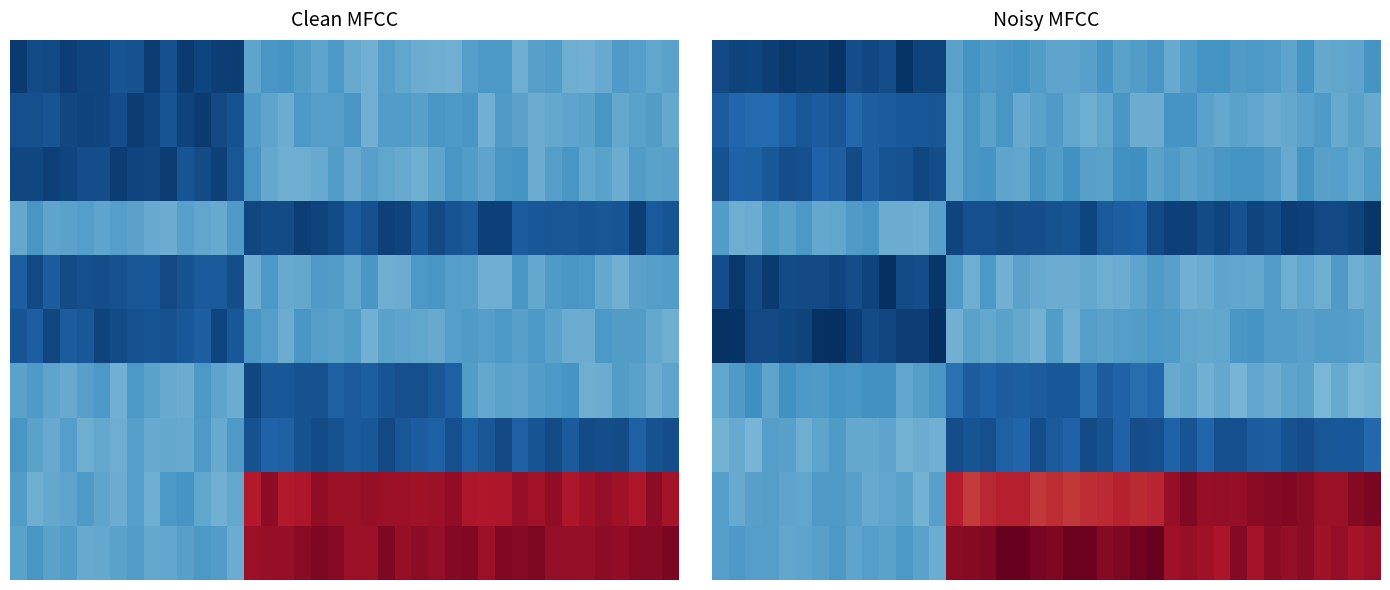

What is the total value across all series at 6?

107124.8